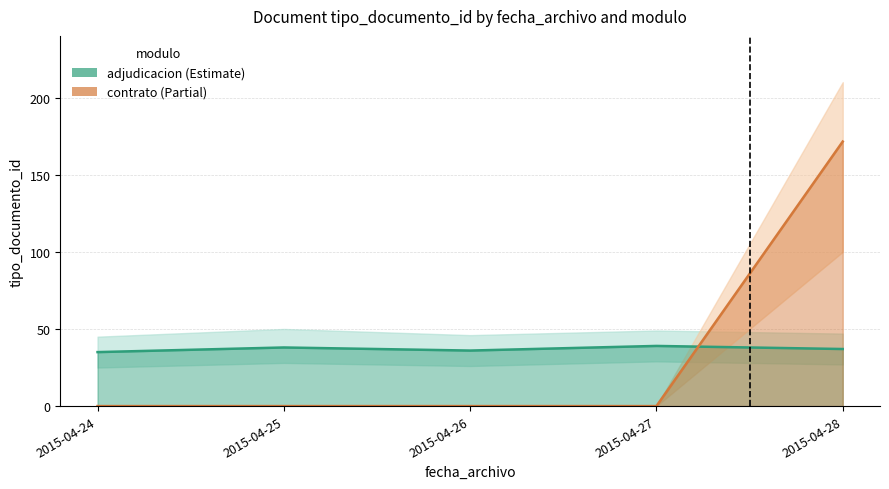

The chart shows a value of 13 at 2015-04-24. True or false?

False